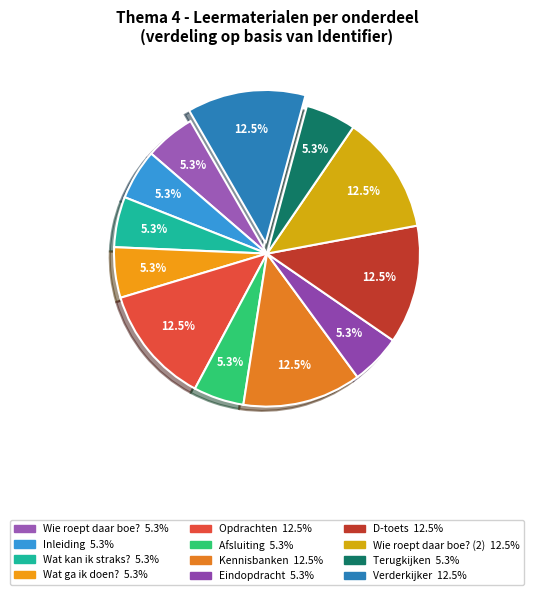

How many slices are in this pie chart?

12